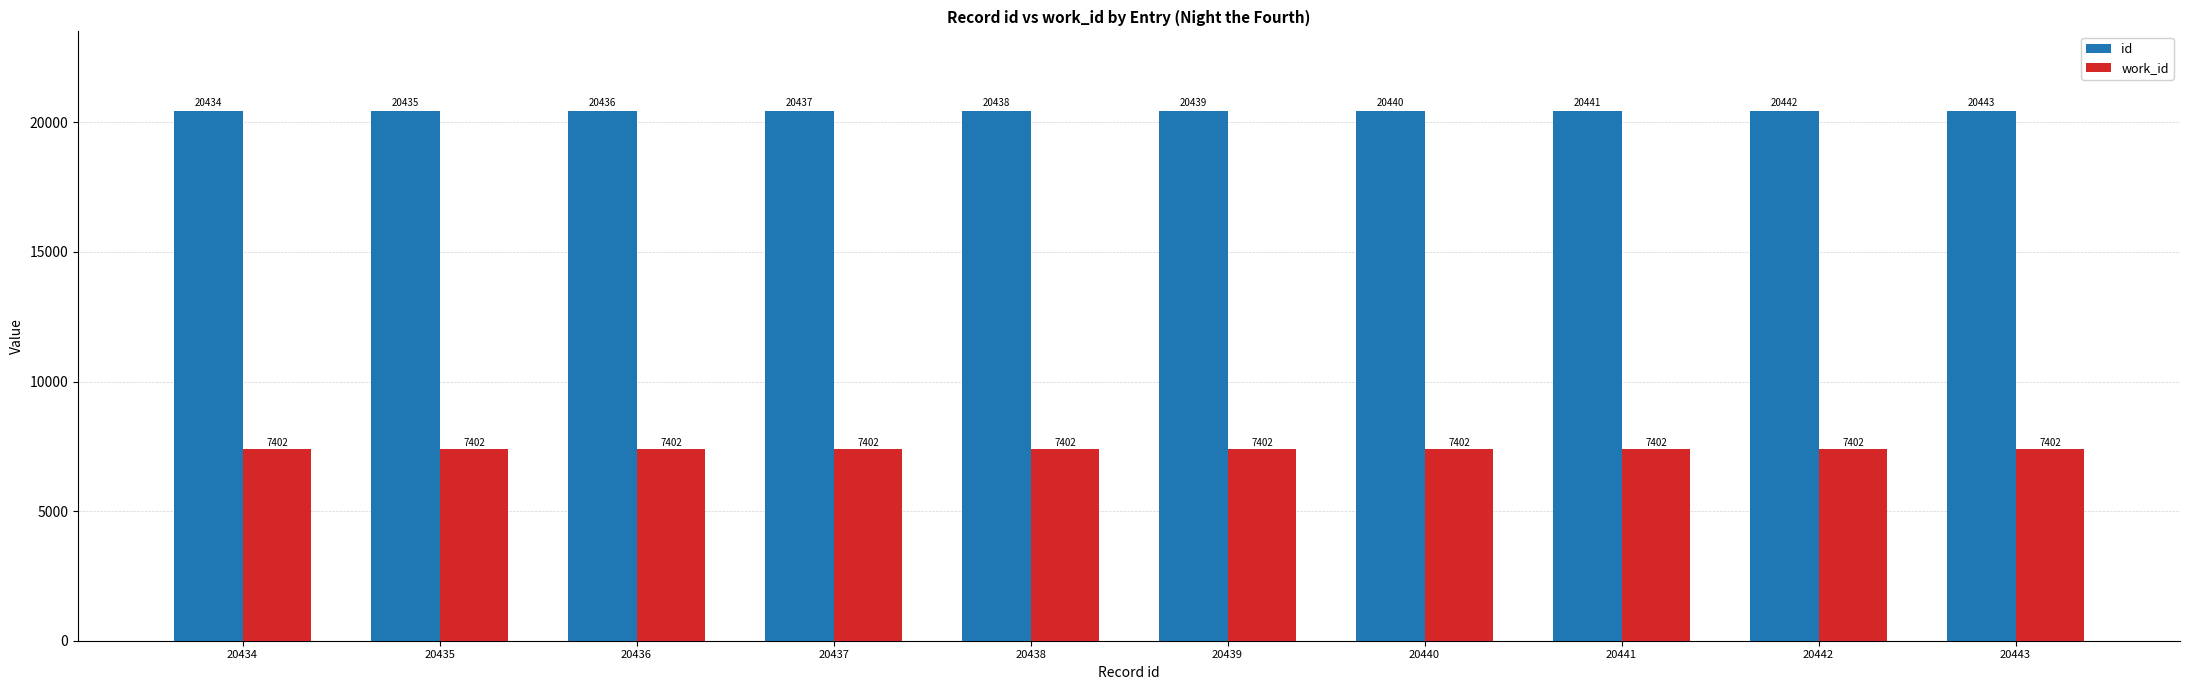

Which series has the largest total across all categories?

id